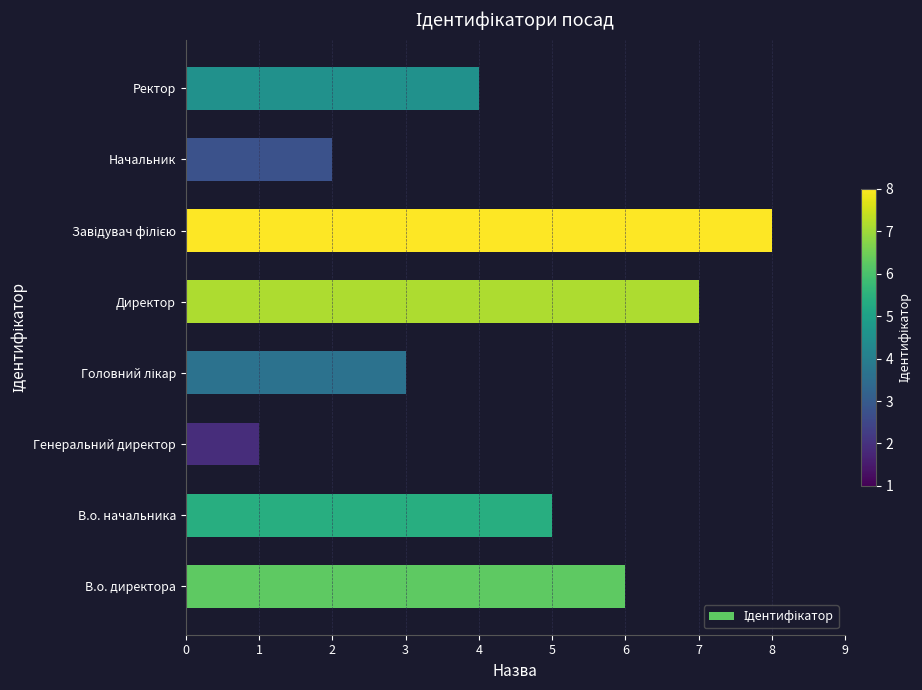

What is the approximate value at Директор?

7